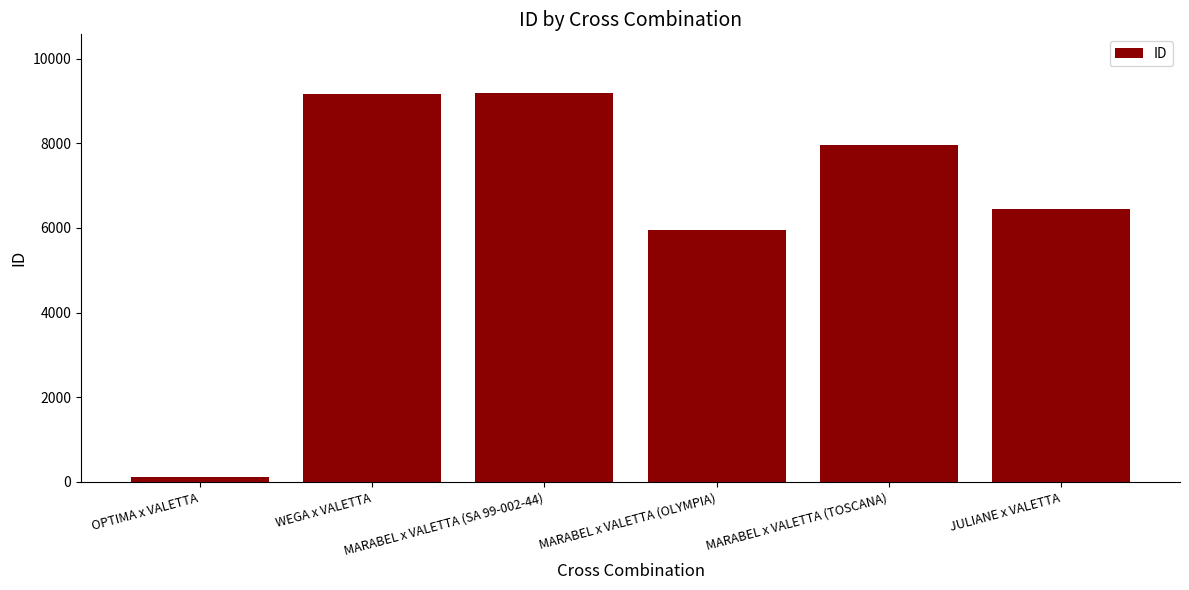

Where is the data nearest to the value 4656?

MARABEL x VALETTA (OLYMPIA)